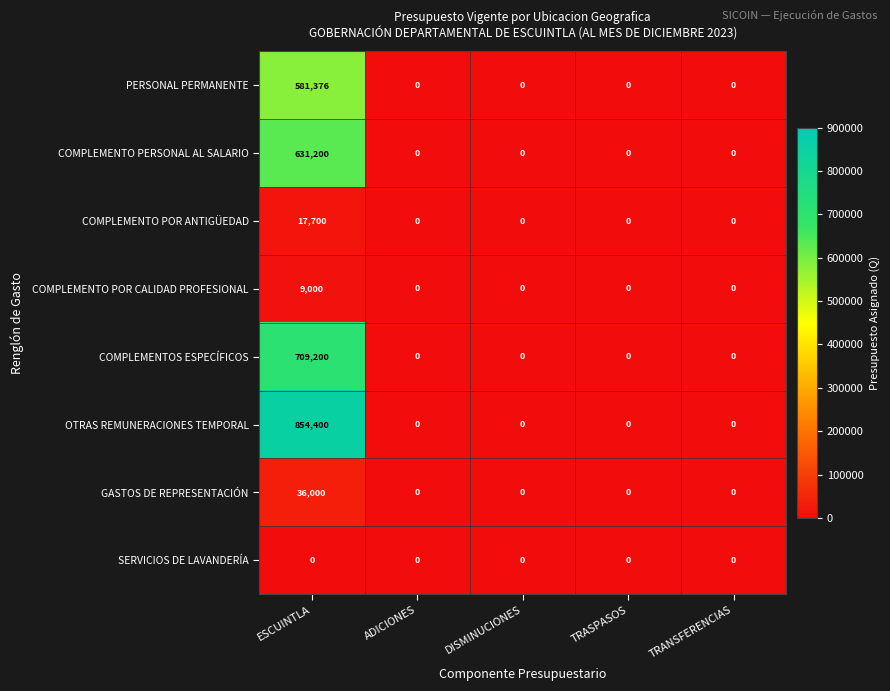

True or false: COMPLEMENTO POR ANTIGÜEDAD has a value of -8226 at DISMINUCIONES.

False